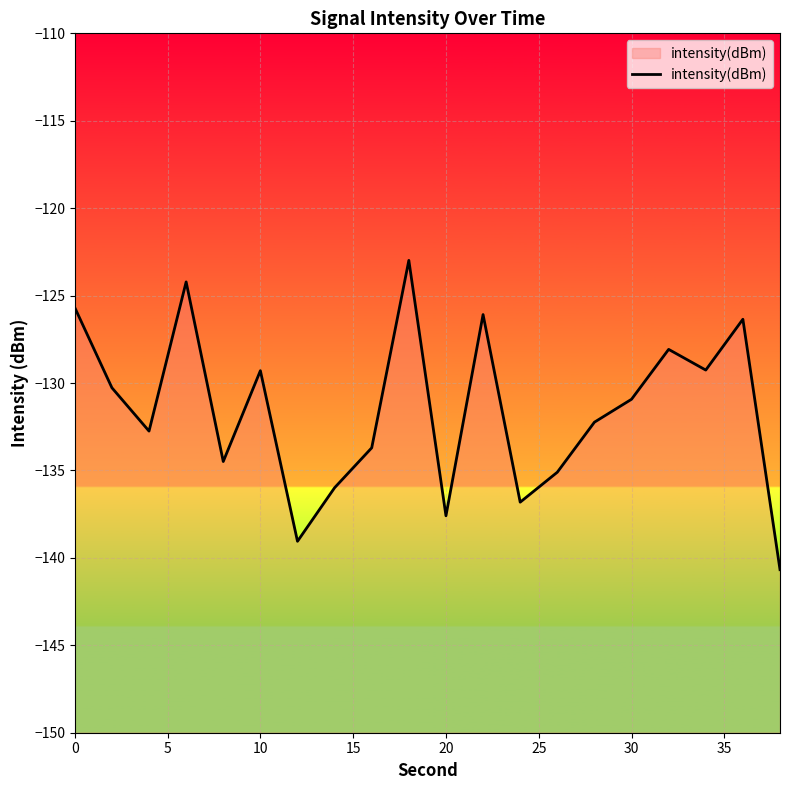

What is the greatest value displayed?

-123.0